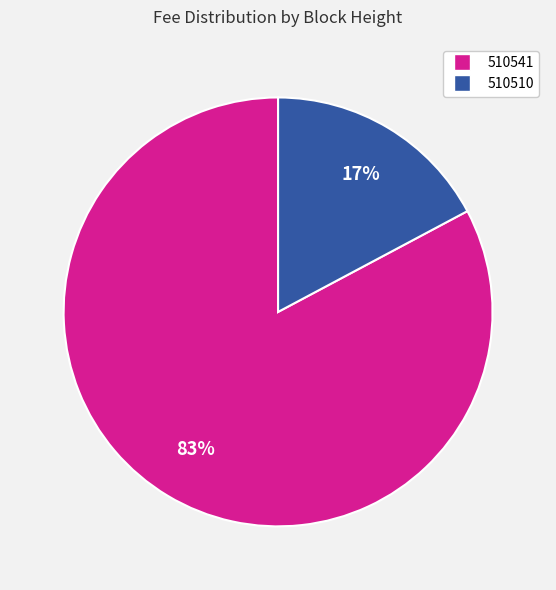

Which has a higher value, 510541 or 510510?

510541